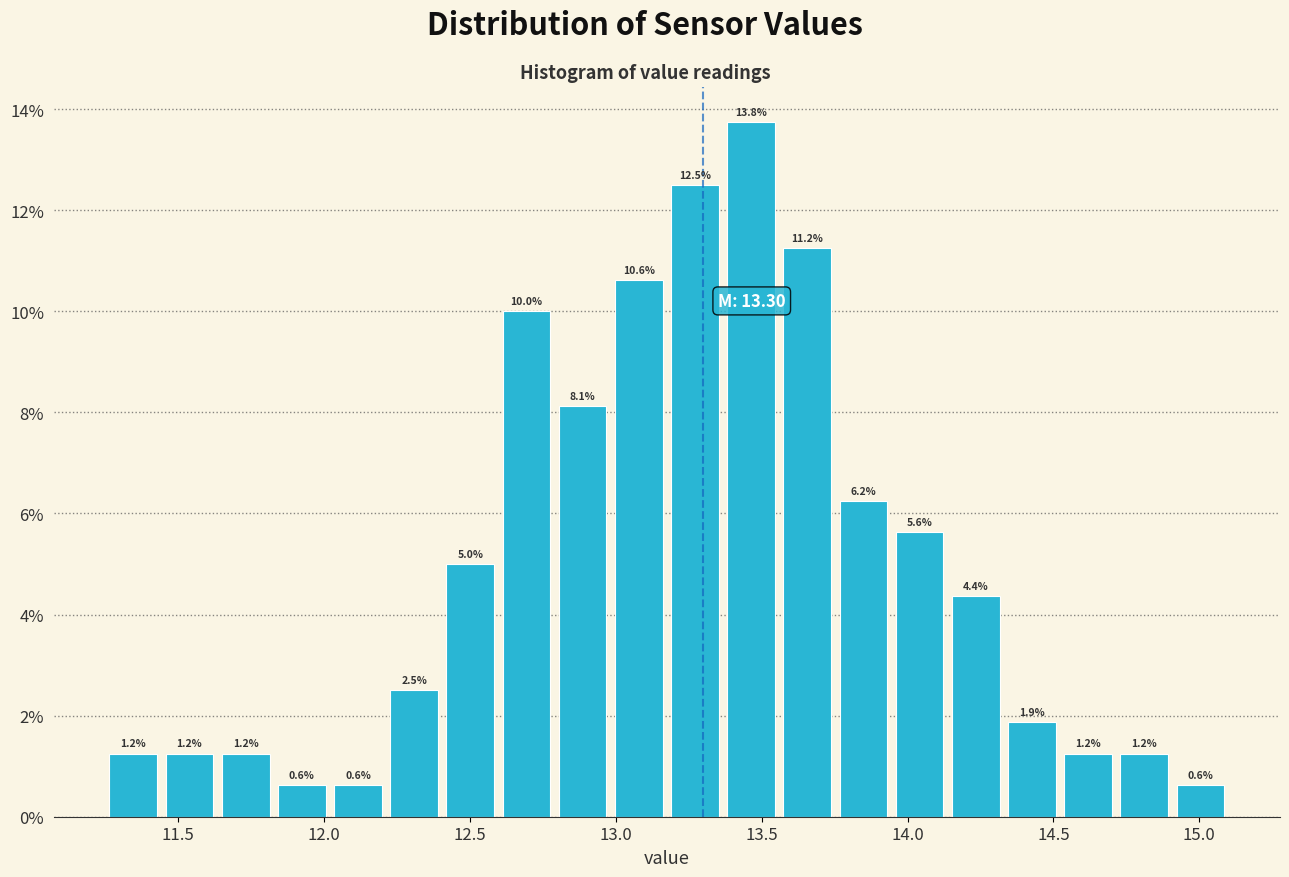

Around what value on the x-axis is the tallest bar? Give the approximate position of its centre, as read against the axis.

13.45